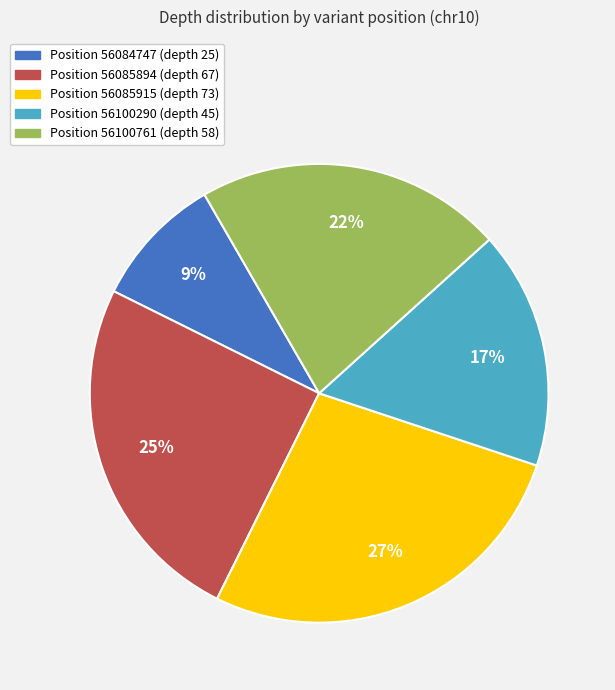

Combined, do Position 56100761 (depth 58) and Position 56100290 (depth 45) account for over 50%?

No